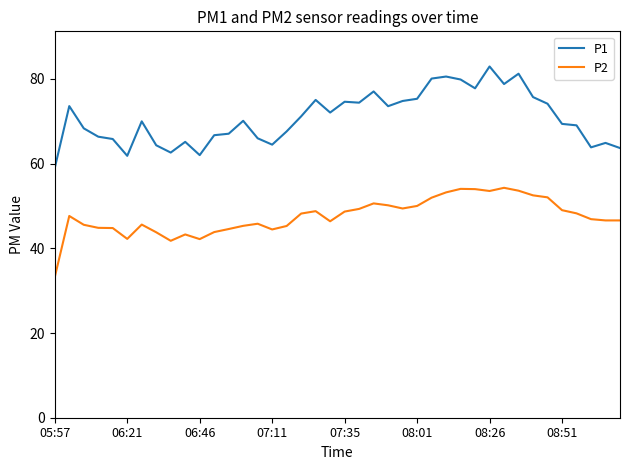

What is the minimum value shown in the chart?

33.2